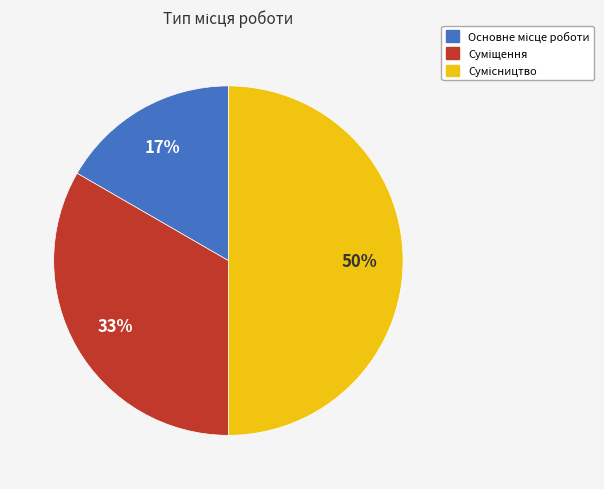

To the nearest percent, what is the difference between the largest and smallest slice percentages?

33%